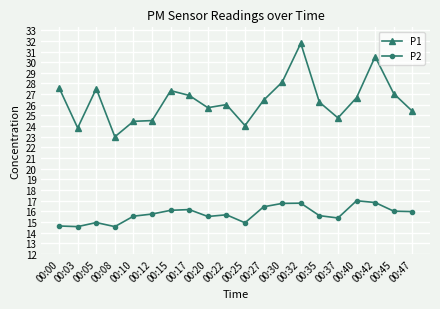

What is the spread (max minus min) of values at 00:25?

9.1